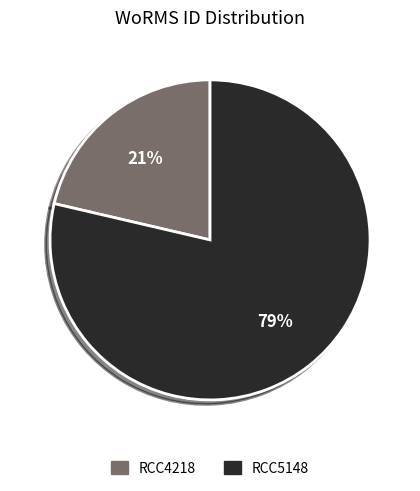

To the nearest percent, what is the average slice percentage?

50%